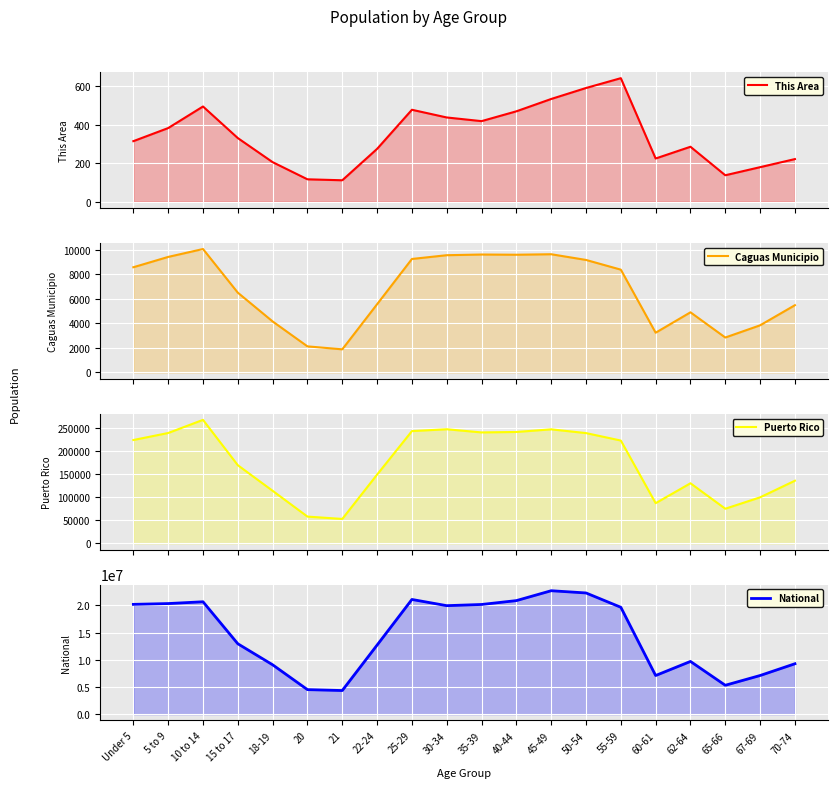

True or false: Puerto Rico and Caguas Municipio intersect in this chart.

False